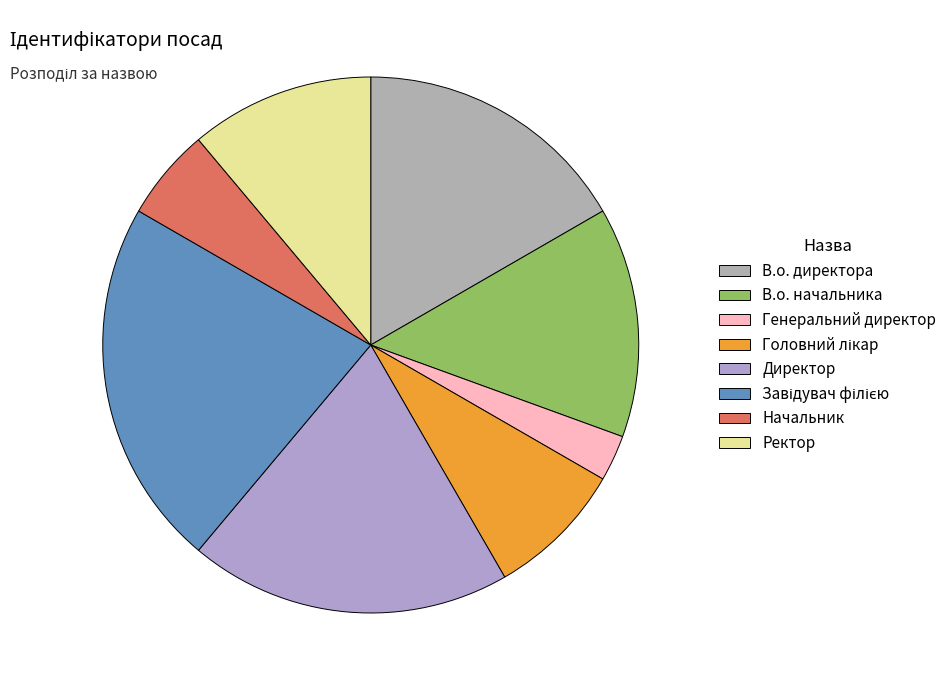

Is the sum of Начальник and Завідувач філією greater than half?

No